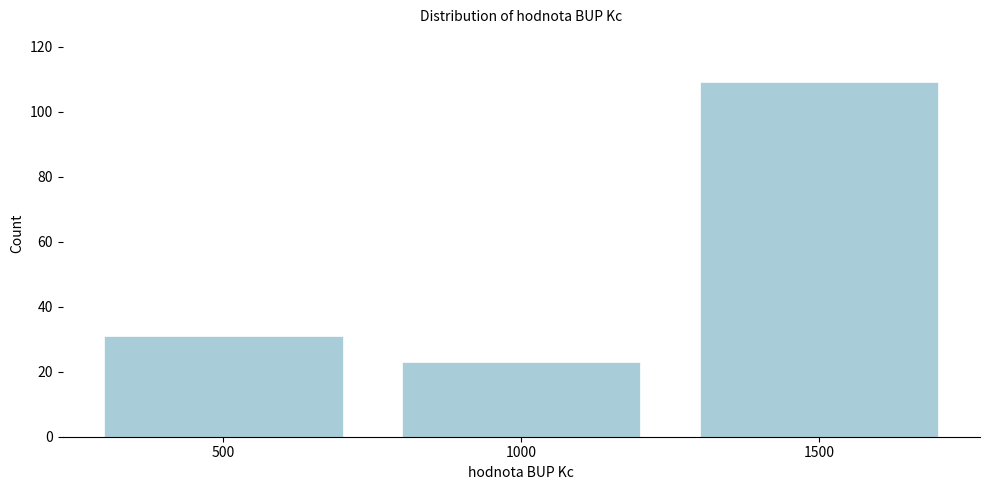

Reading left to right, extract all data points from this chart.

500=31	1000=23	1500=109